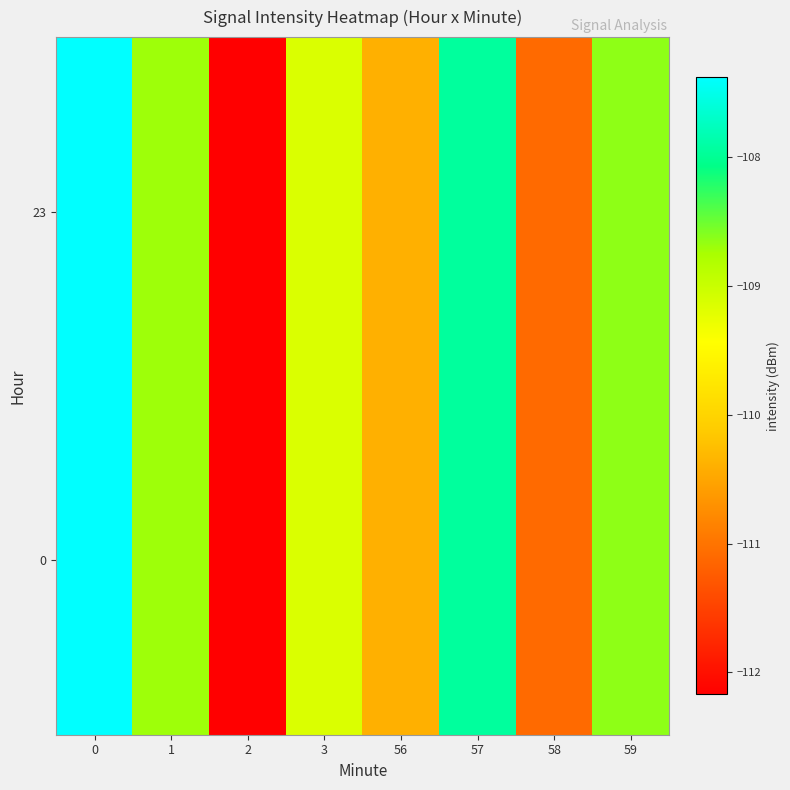

Reading right to left, transcribe all the data shown in this chart.

0: 59=-108.6	58=-111.1	57=-107.9	56=-110.4	3=-109.1	2=-112.2	1=-108.7	0=-107.4
23: 59=-108.6	58=-111.1	57=-107.9	56=-110.4	3=-109.1	2=-112.2	1=-108.7	0=-107.4